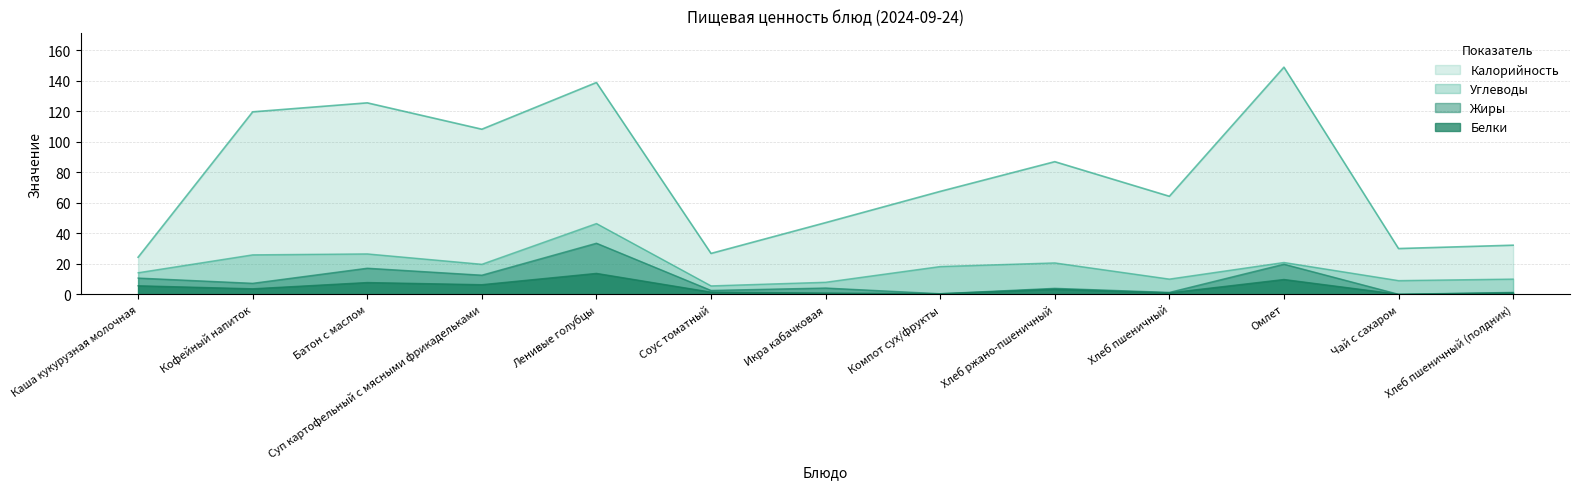

What is the average value of the Жиры series?

8.8